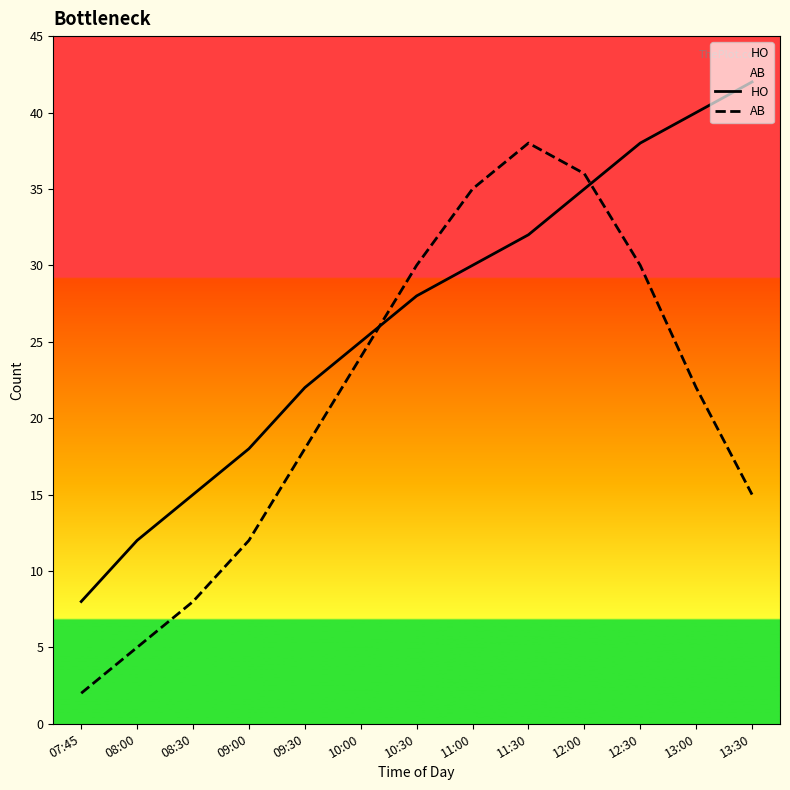

What is the label of the 11th point from the left?

12:30